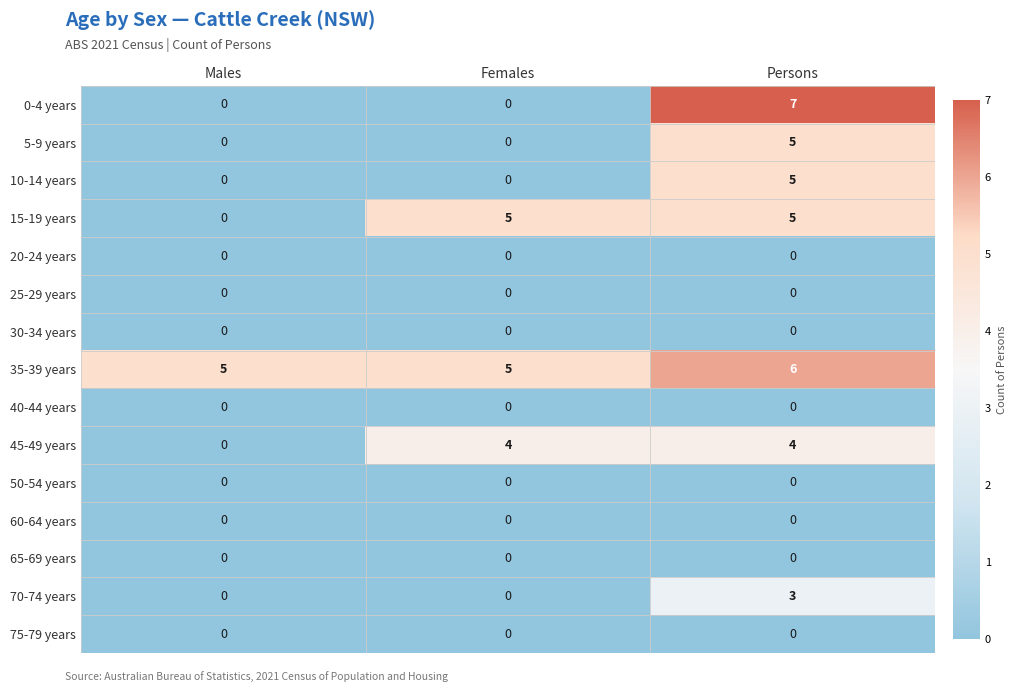

What is the difference between the highest and lowest values at Females?

5